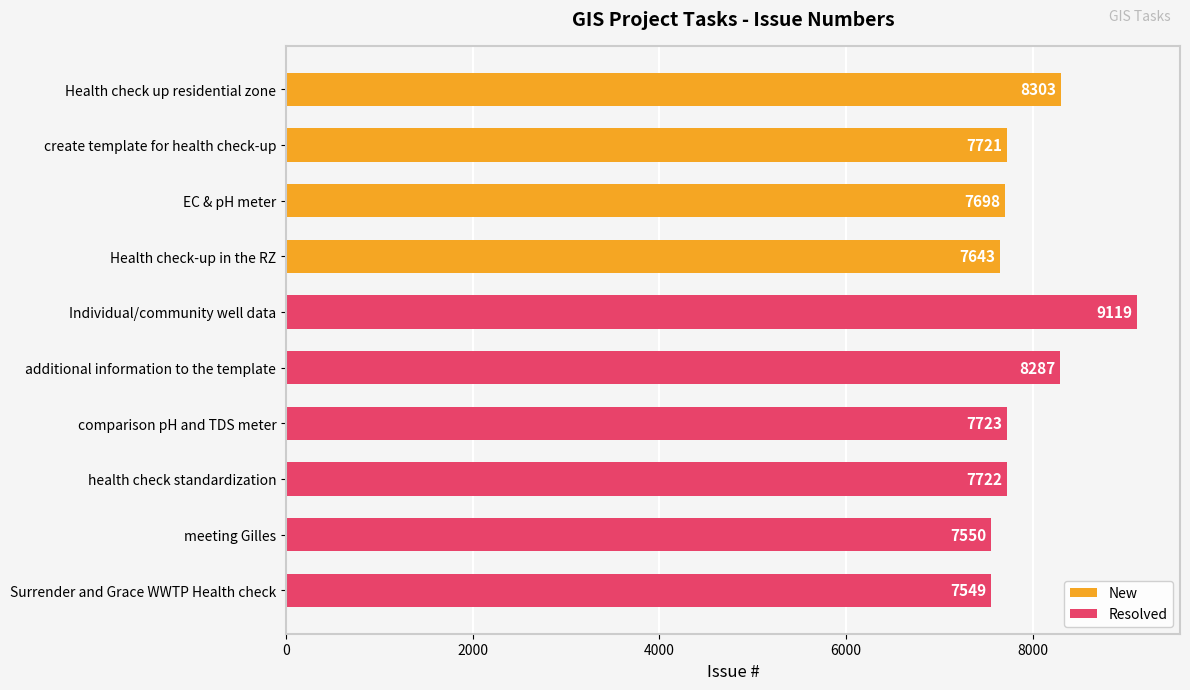

What is the change in value from EC & pH meter to health check standardization?

+24